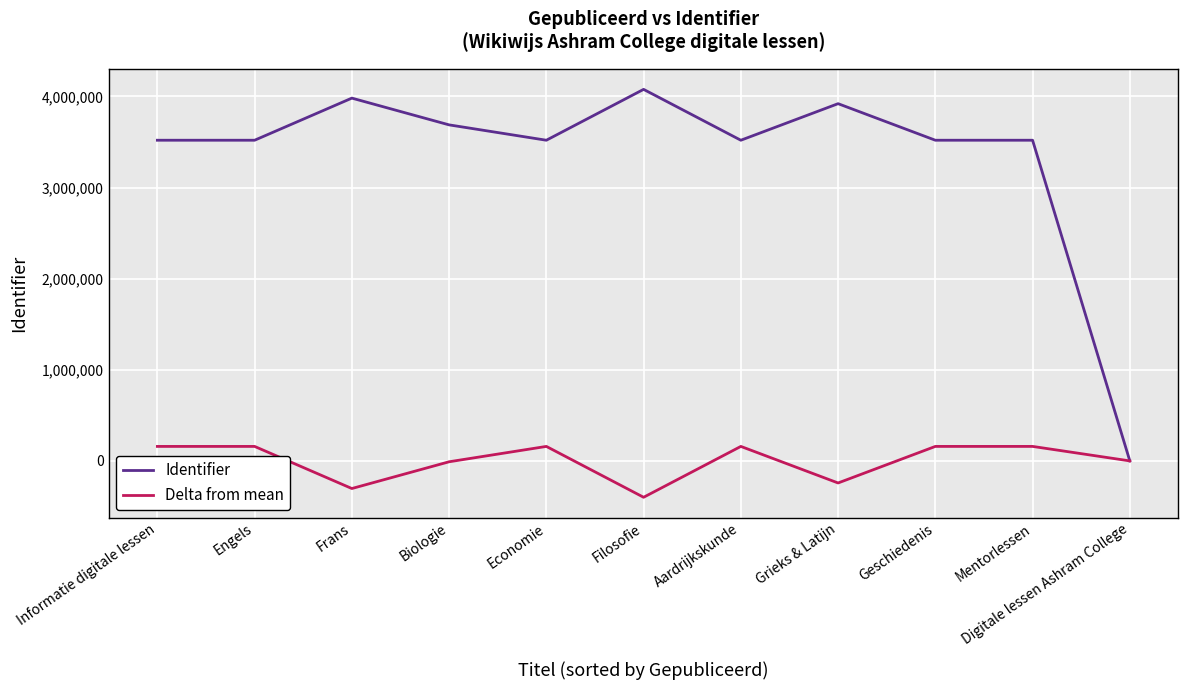

What is the spread (max minus min) of values at Aardrijkskunde?

3360306.3